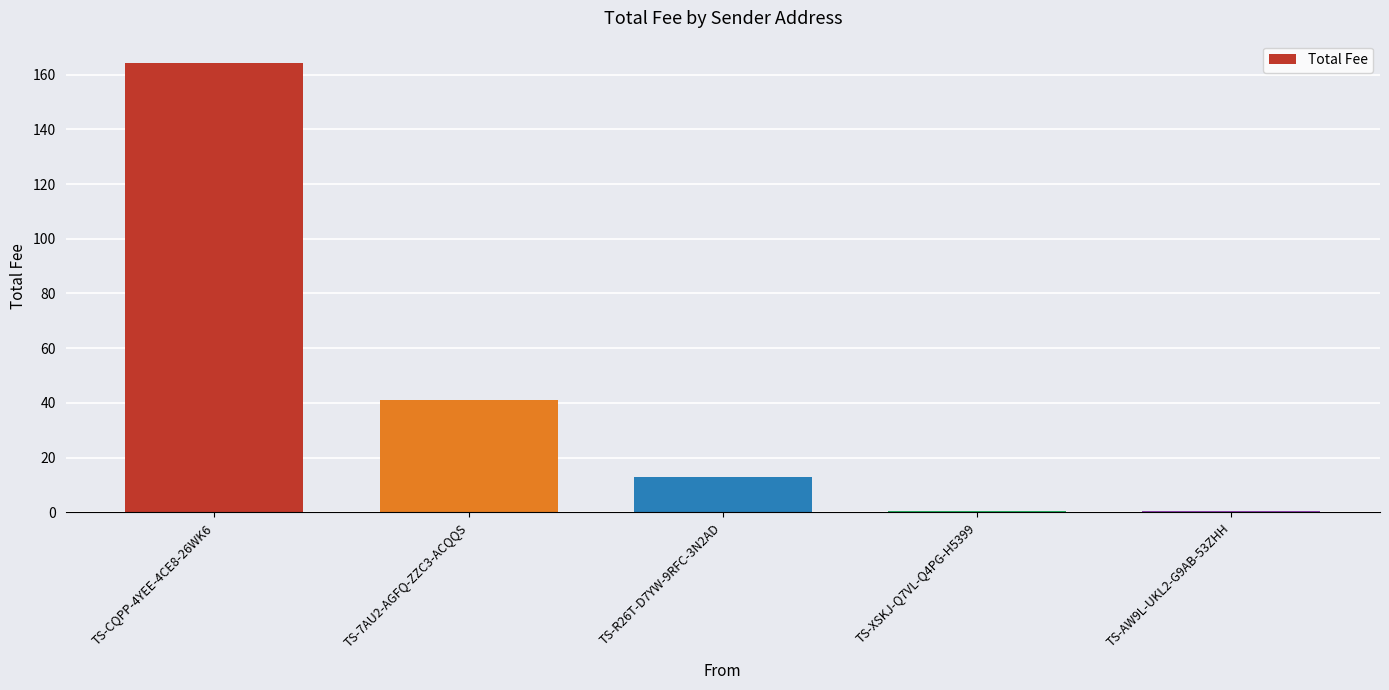

True or false: the data shows 0.6 at TS-AW9L-UKL2-G9AB-53ZHH.

True